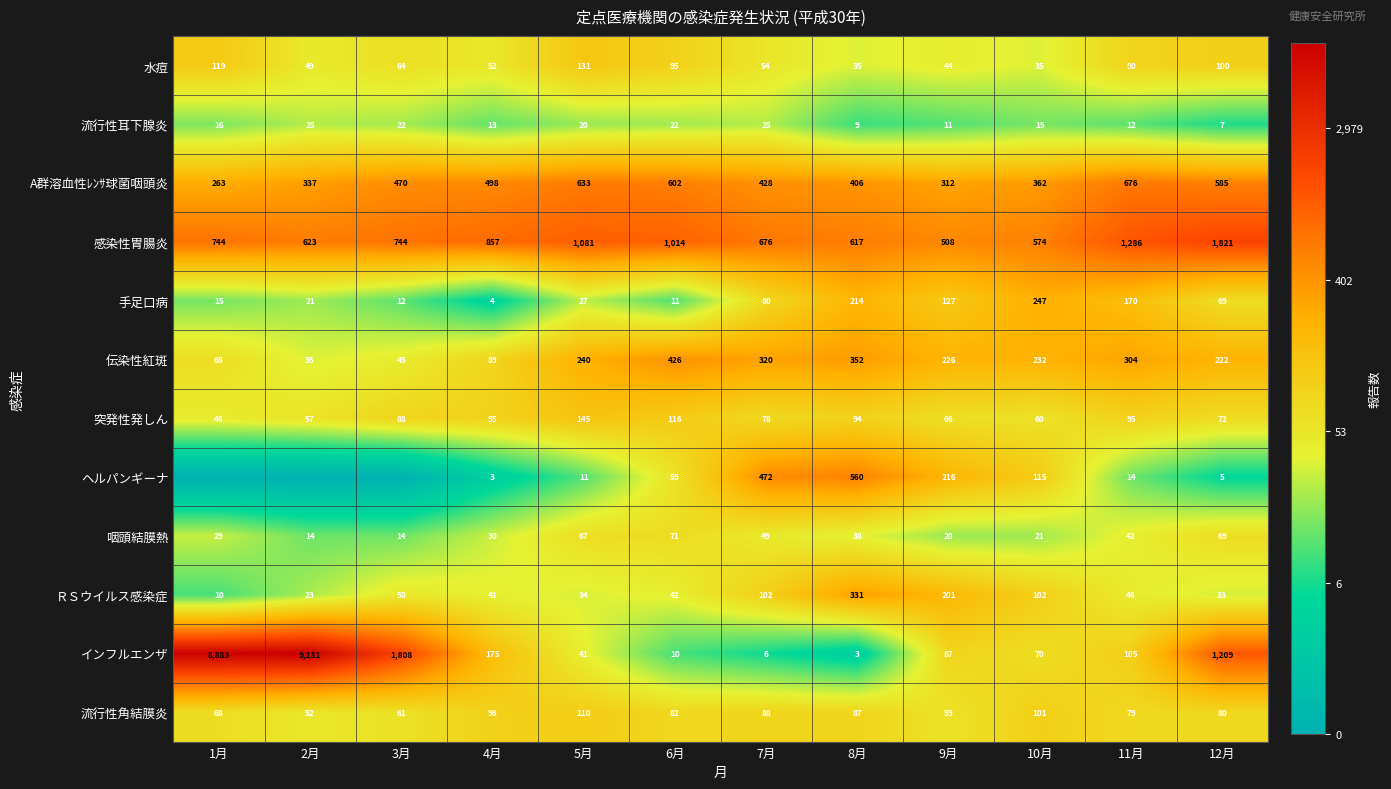

At which label does インフルエンザ first exceed 105?

1月